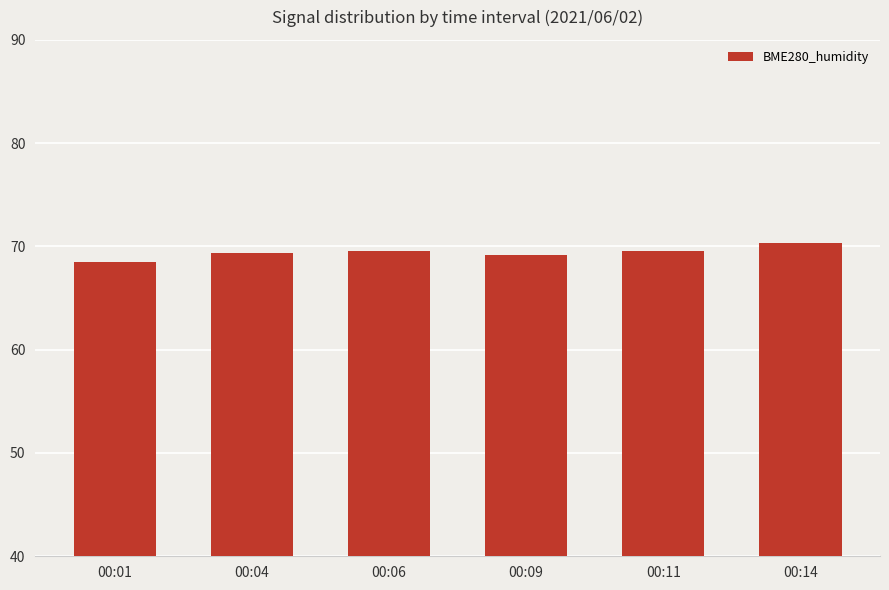

Approximately how many times larger is the value at 00:01 compared to 00:11?

1.0